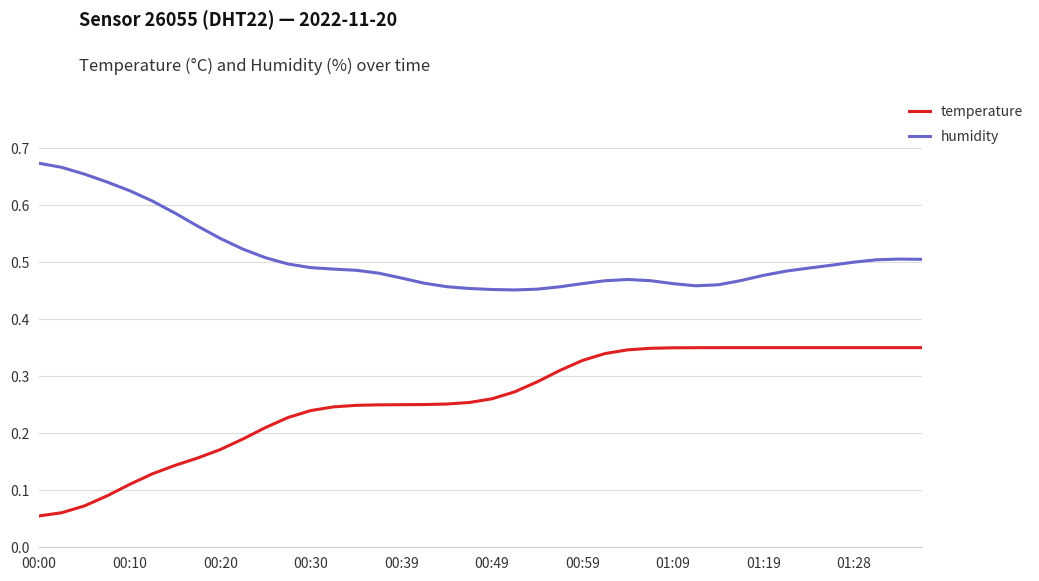

Rank the series by their maximum value, from highest to lowest.

humidity, temperature